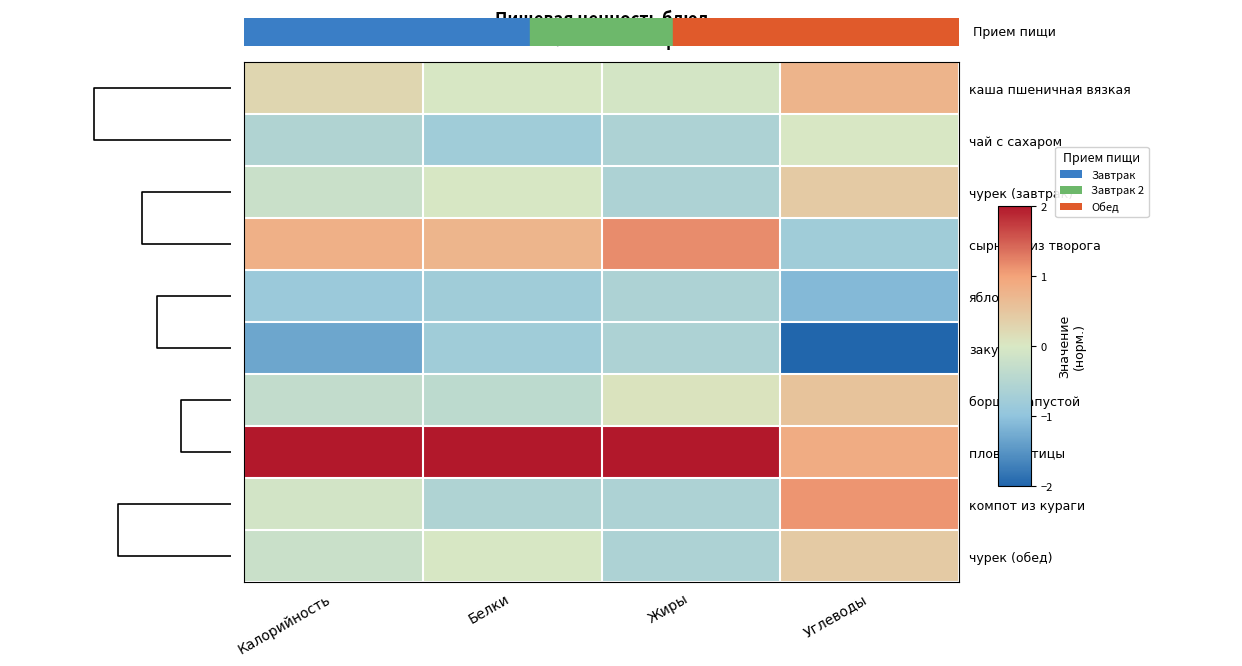

Rank the categories by яблоко value from lowest to highest.

Углеводы, Калорийность, Белки, Жиры